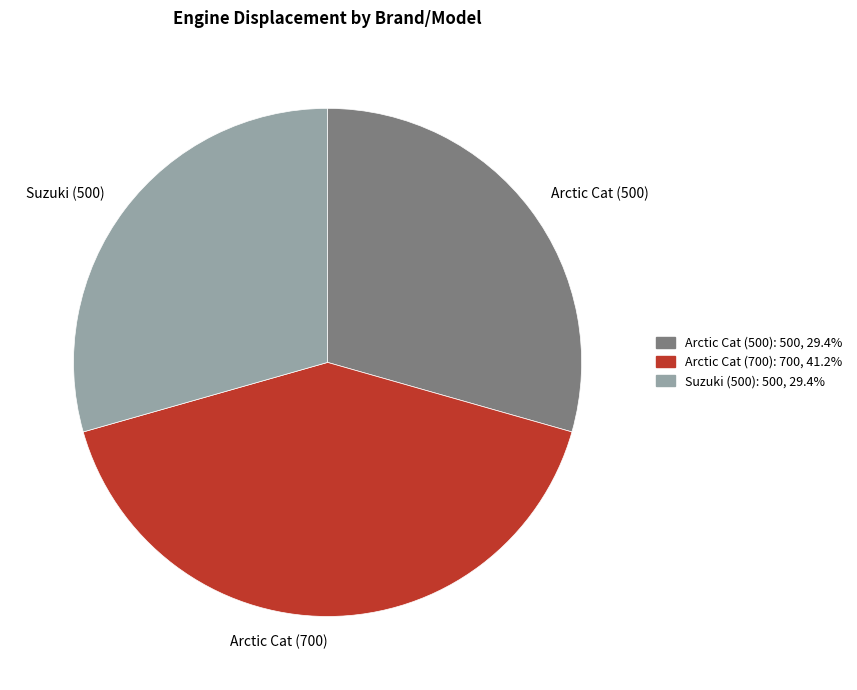

The Arctic Cat (500) slice represents 16% of the pie. True or false?

False